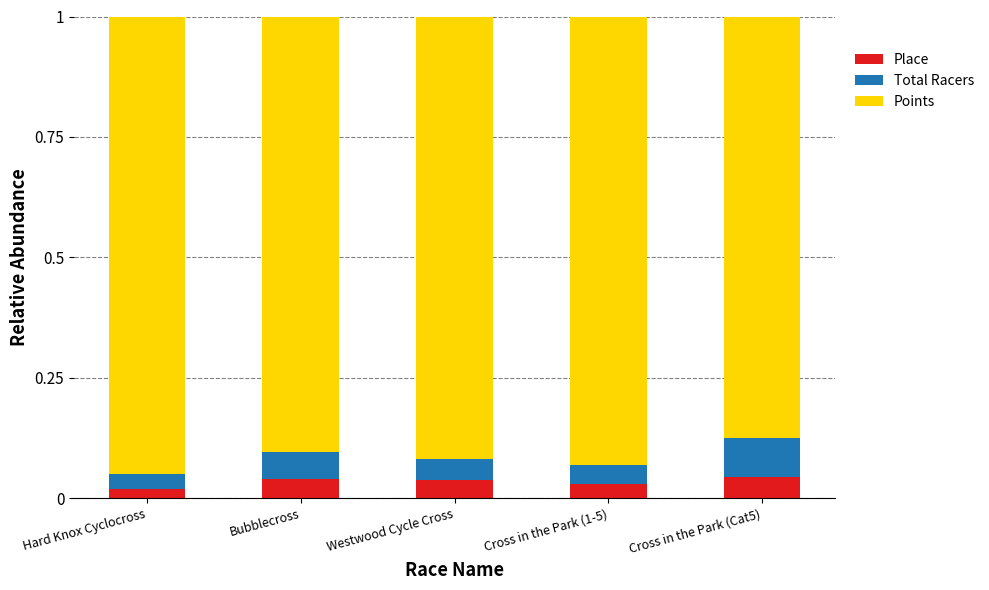

Does the chart contain any negative values?

No